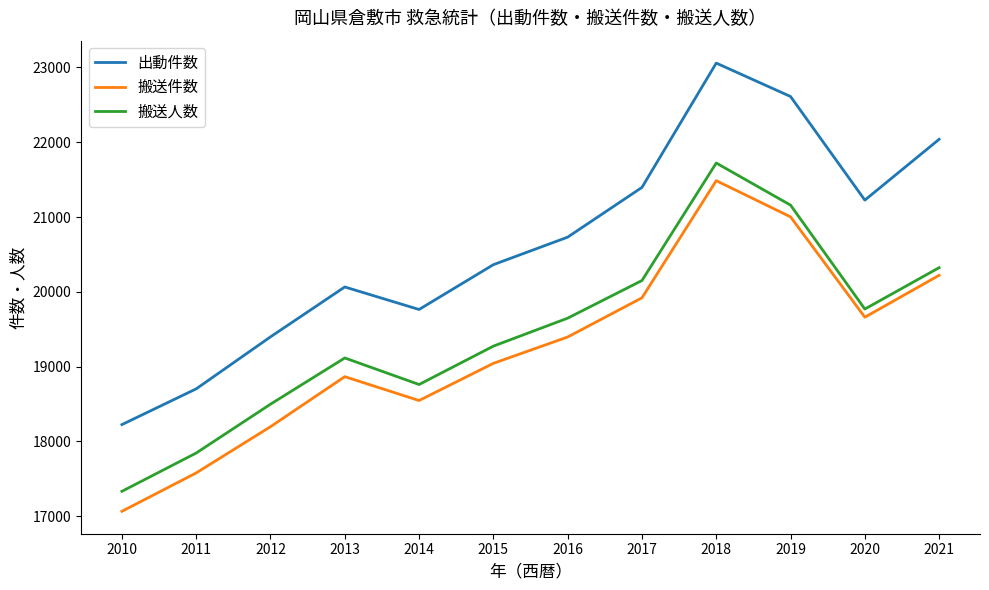

At 2020, list the series in order from largest to smallest.

出動件数, 搬送人数, 搬送件数